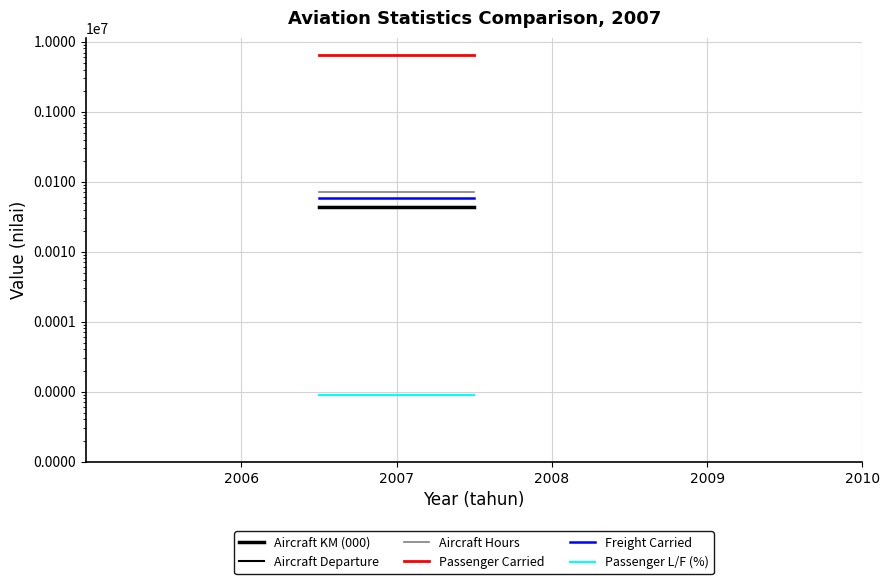

How many lines are shown in the chart?

6